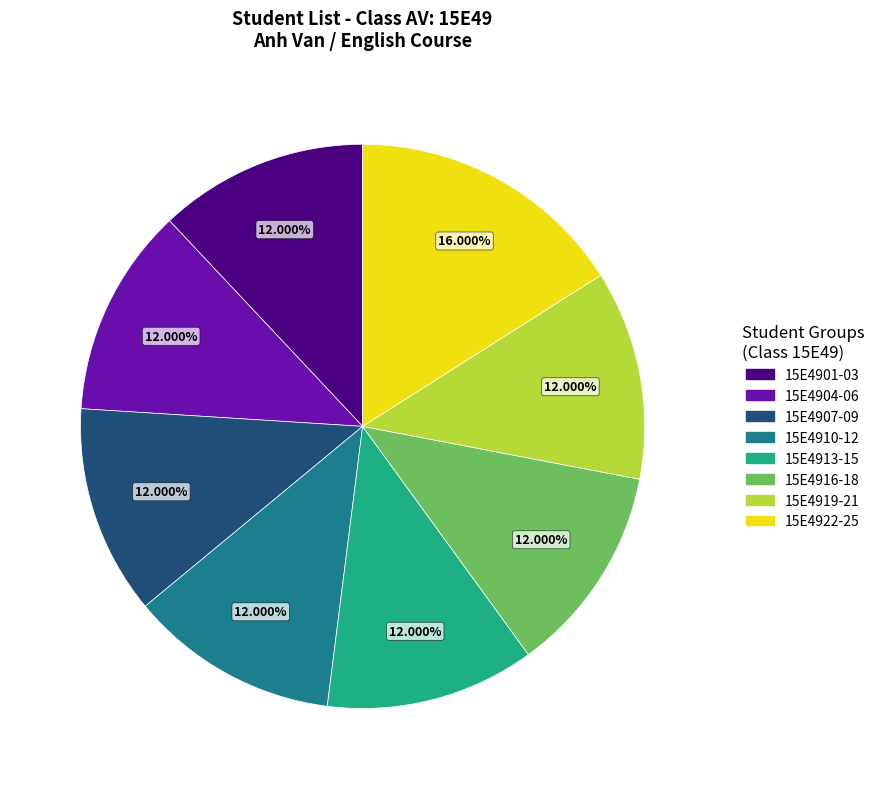

Is there a majority slice in this chart?

No